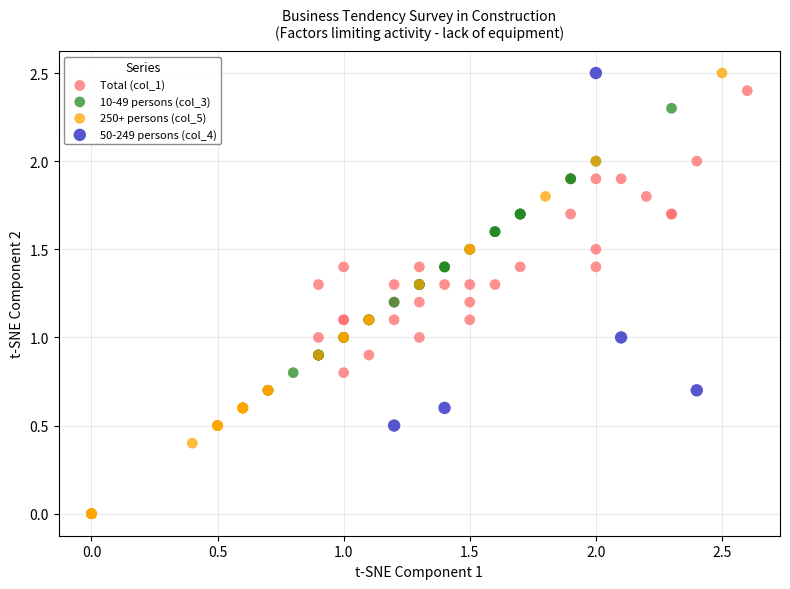

Which series contains the lowest Y value?

250+ persons (col_5)